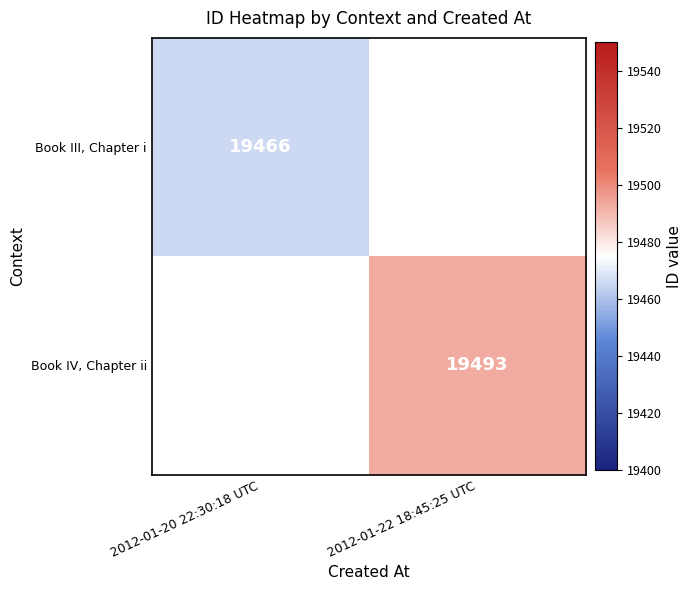

Is the value of Book IV, Chapter ii at 2012-01-22 18:45:25 UTC greater than the value of Book III, Chapter i at 2012-01-20 22:30:18 UTC?

Yes